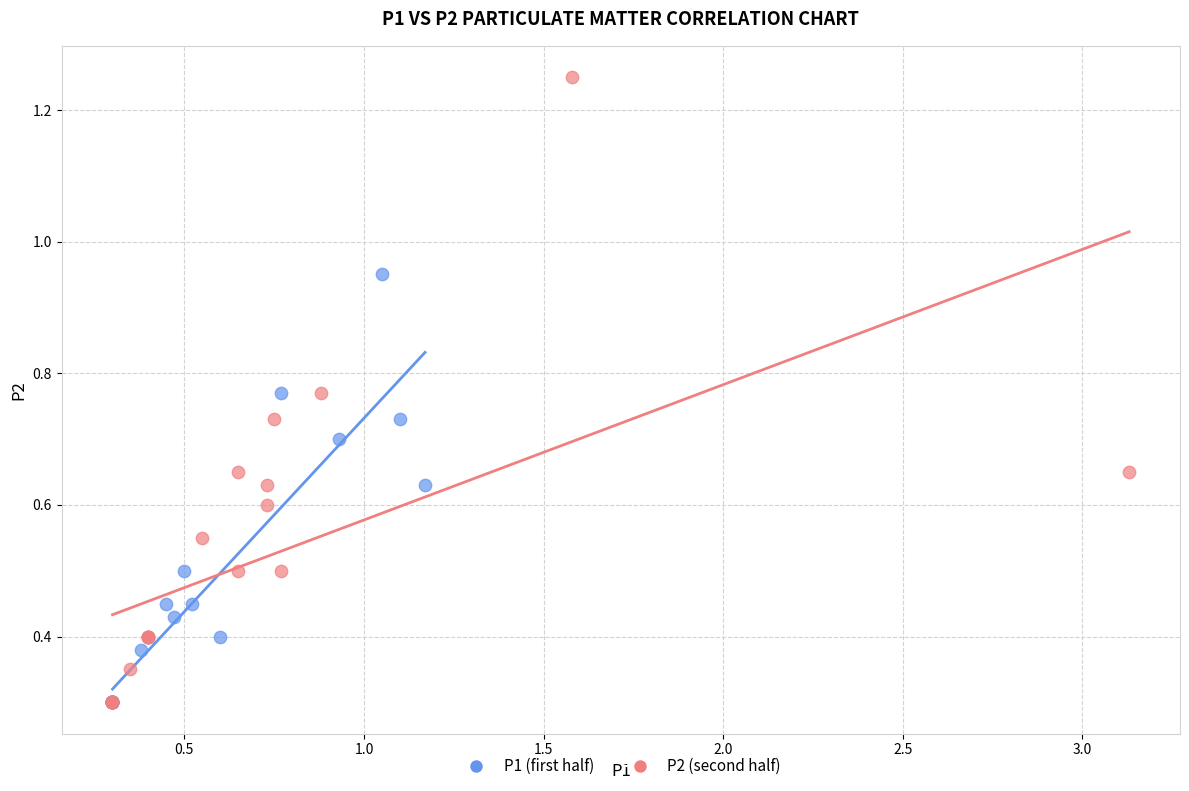

Which series reaches the maximum Y coordinate?

P2 (second half)